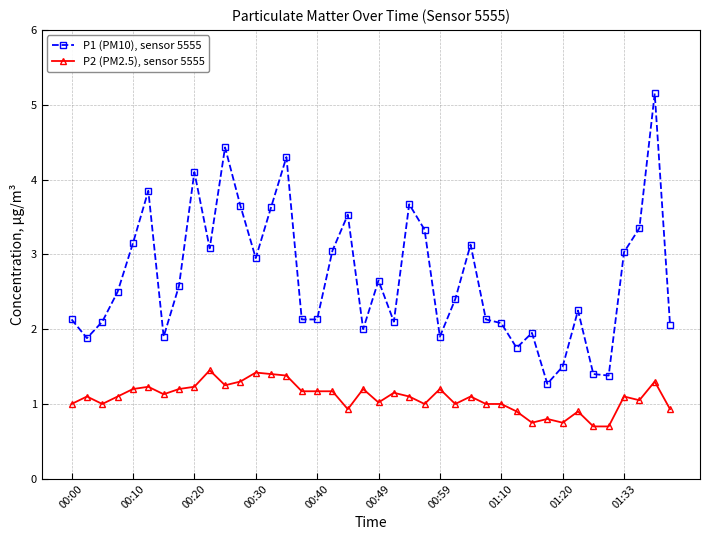

What is the average value of the P1 (PM10), sensor 5555 series?

2.7